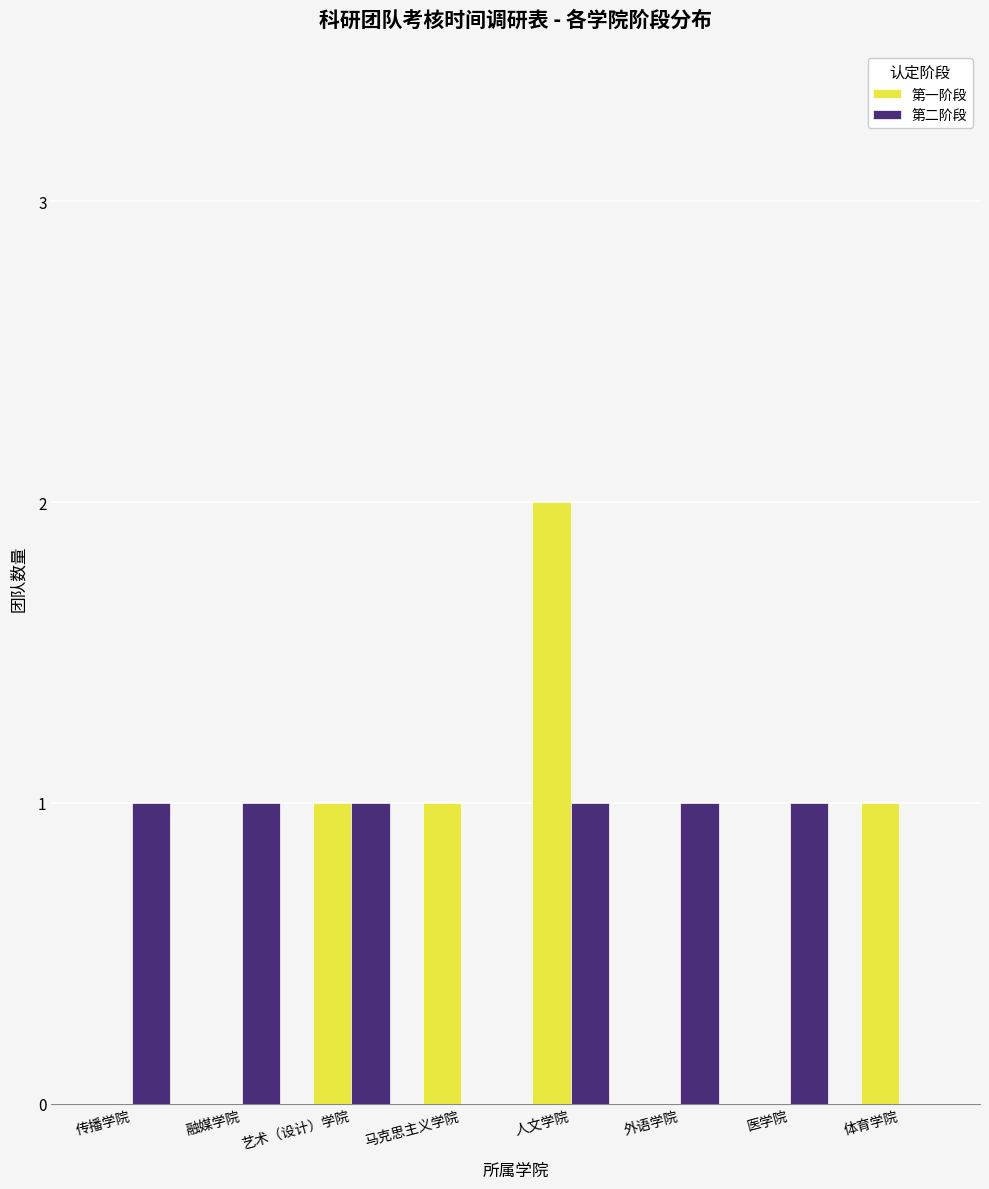

True or false: 第一阶段 has a value of 0 at 融媒学院.

True